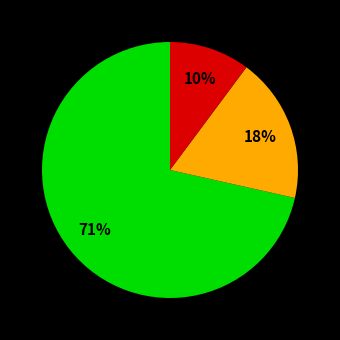

To the nearest percent, what is the average slice percentage?

33%